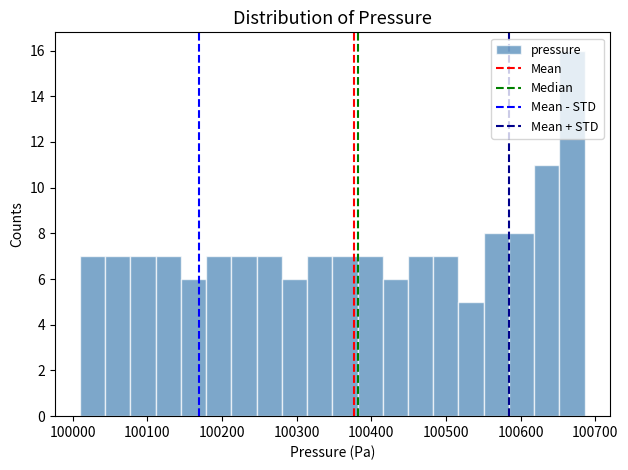

Around what value on the x-axis is the tallest bar? Give the approximate position of its centre, as read against the axis.

100670